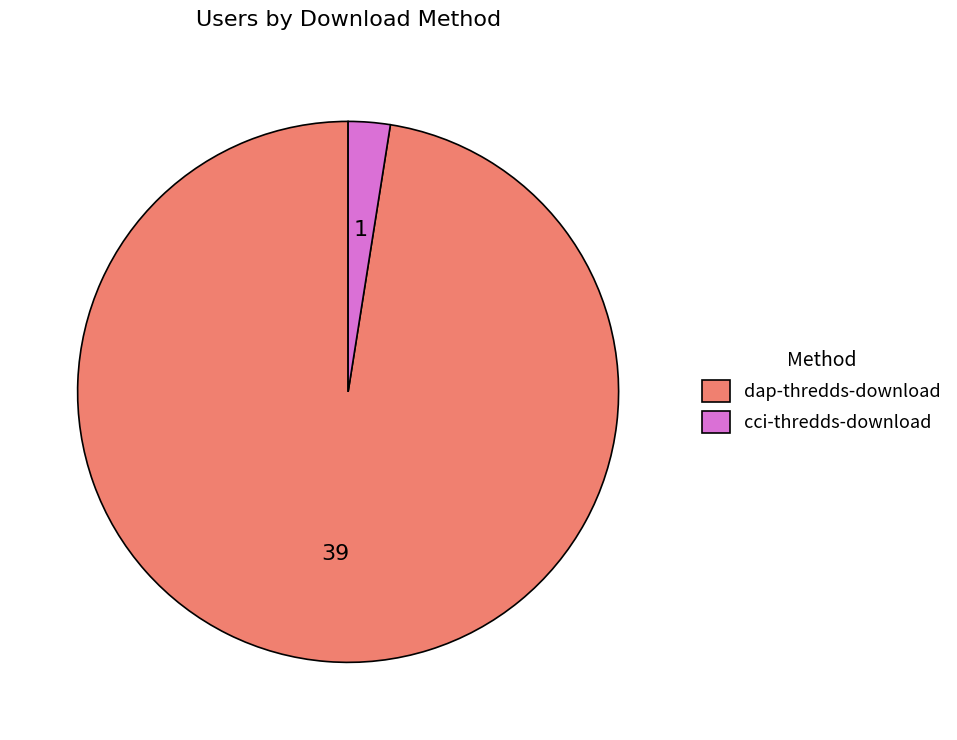

Rank the categories by value from highest to lowest.

dap-thredds-download, cci-thredds-download